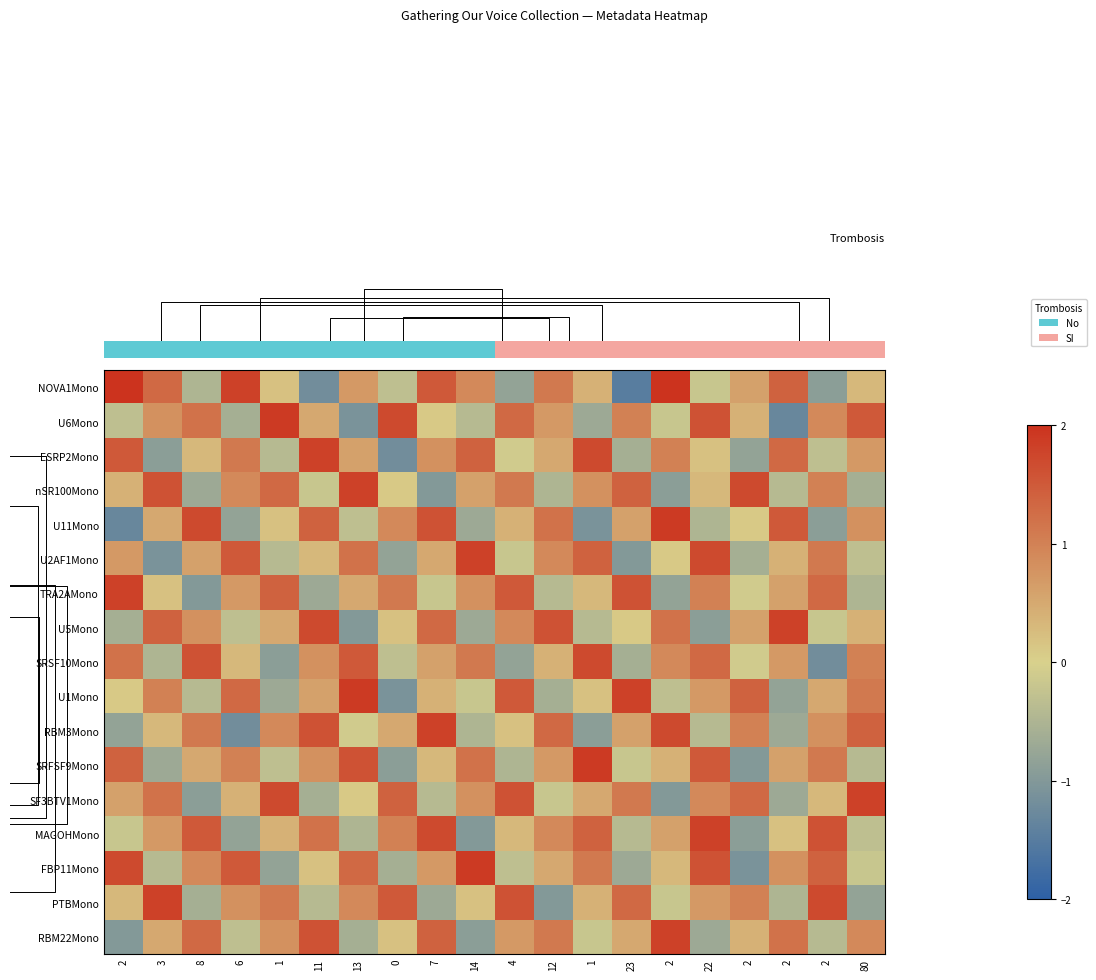

What is the difference between the highest and lowest values at 11?

3.0